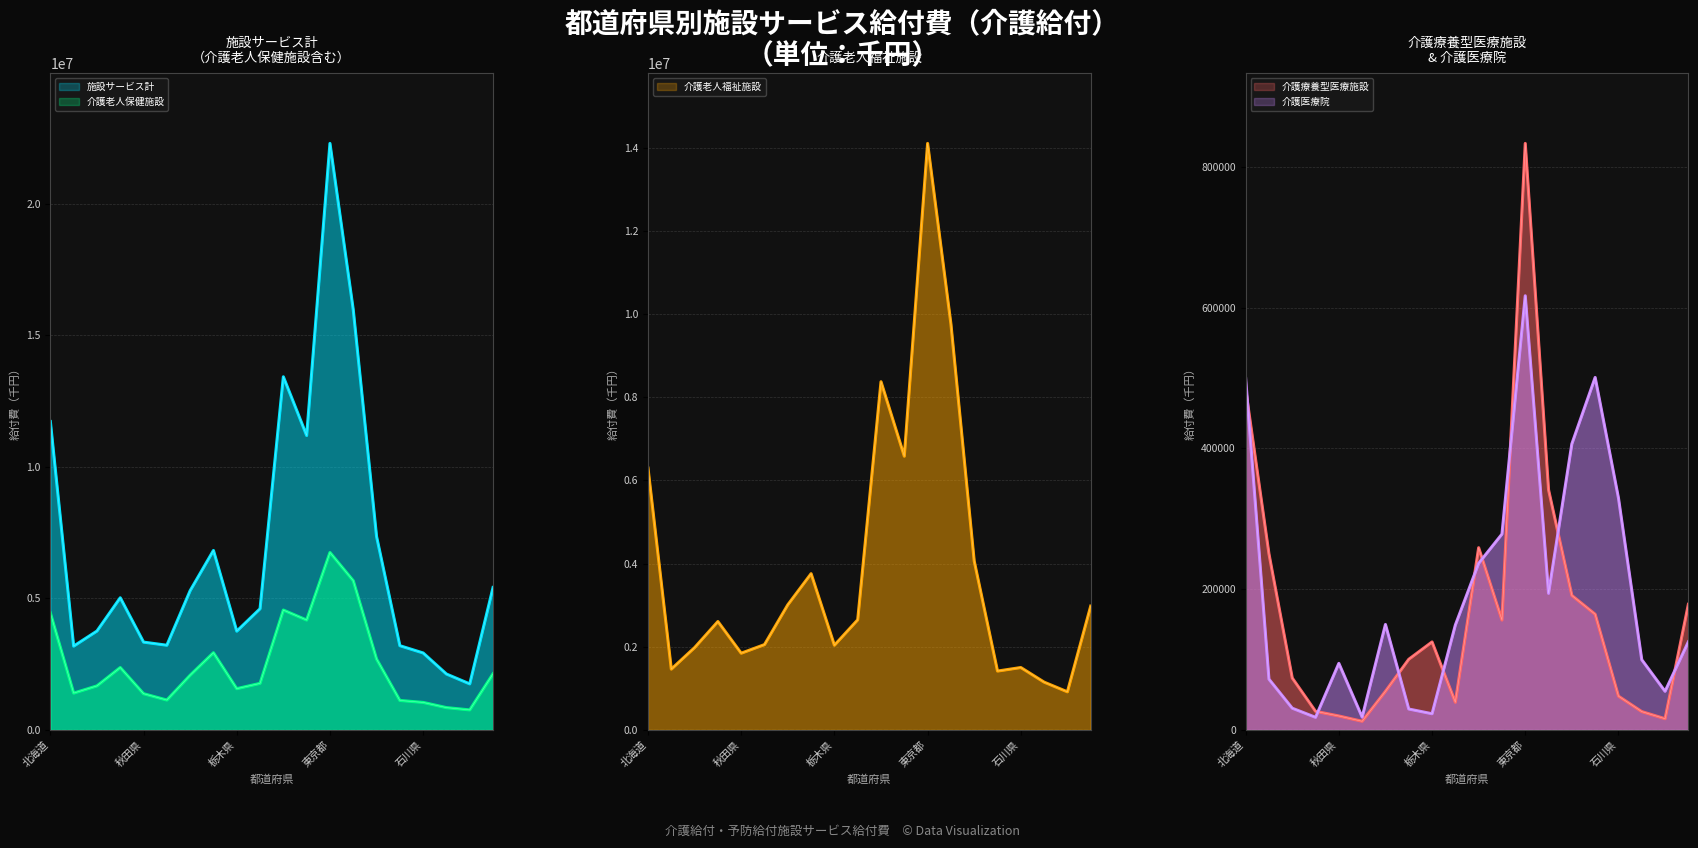

At which category does 施設サービス計 reach its first local valley?

青森県